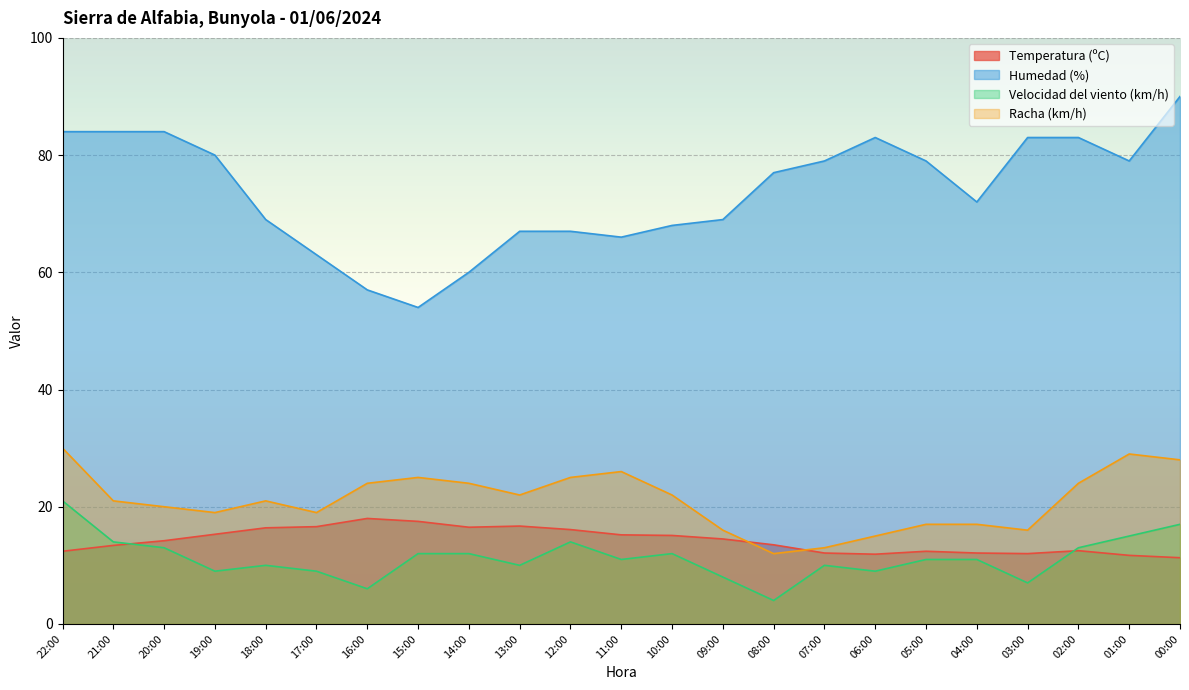

Which series changed the most between 20:00 and 01:00?

Racha (km/h)